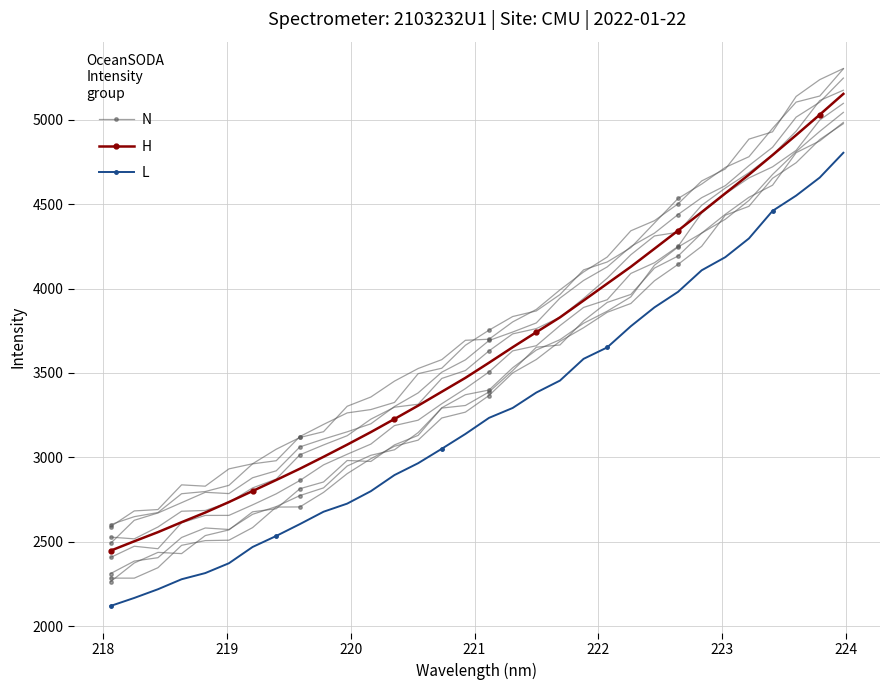

Reading left to right, list all the values displayed in this chart.

N: 2407.5	2473.8	2459.1	2612.9	2656.4	2656.5	2718.8	2784.3	2863.2	2955.7	3018.6	3078.7	3188.5	3220.3	3317.9	3407.5	3506.2	3630.8	3661.3	3780.4	3888.0	3933.6	4089.5	4152.8	4249.7	4447.4	4560.4	4655.1	4720.8	4818.4	4998.0	5096.7
H: 2447.6	2503.2	2557.2	2616.1	2673.3	2735.5	2800.8	2866.1	2932.9	3003.4	3075.6	3149.8	3227.5	3306.6	3388.9	3471.1	3560.8	3652.5	3741.5	3829.2	3929.0	4029.2	4128.9	4235.9	4343.4	4452.7	4564.0	4674.5	4790.5	4908.8	5029.7	5152.8
L: 2120.2	2167.6	2219.1	2278.3	2314.9	2373.1	2469.3	2534.8	2605.0	2678.2	2726.2	2799.9	2895.4	2965.6	3051.0	3138.8	3234.2	3292.7	3384.1	3454.8	3583.7	3651.3	3776.8	3888.5	3980.6	4108.2	4185.8	4296.7	4459.8	4550.4	4657.4	4804.2